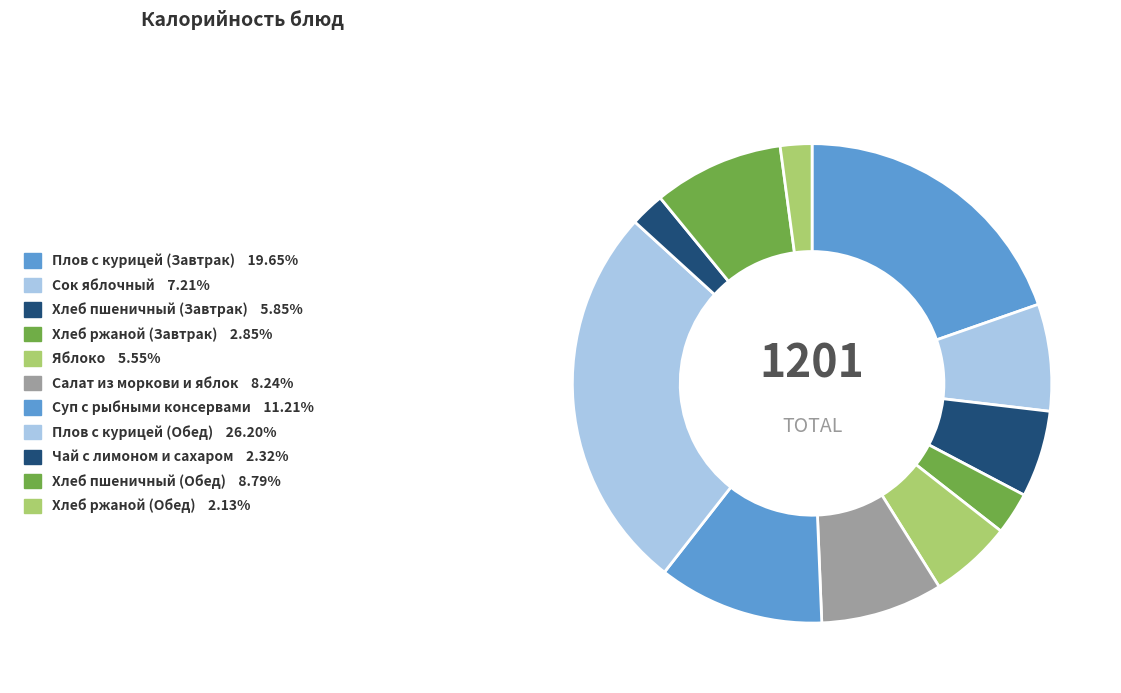

Rank the categories by value from lowest to highest.

Хлеб ржаной (Обед), Чай с лимоном и сахаром, Хлеб ржаной (Завтрак), Яблоко, Хлеб пшеничный (Завтрак), Сок яблочный, Салат из моркови и яблок, Хлеб пшеничный (Обед), Суп с рыбными консервами, Плов с курицей (Завтрак), Плов с курицей (Обед)